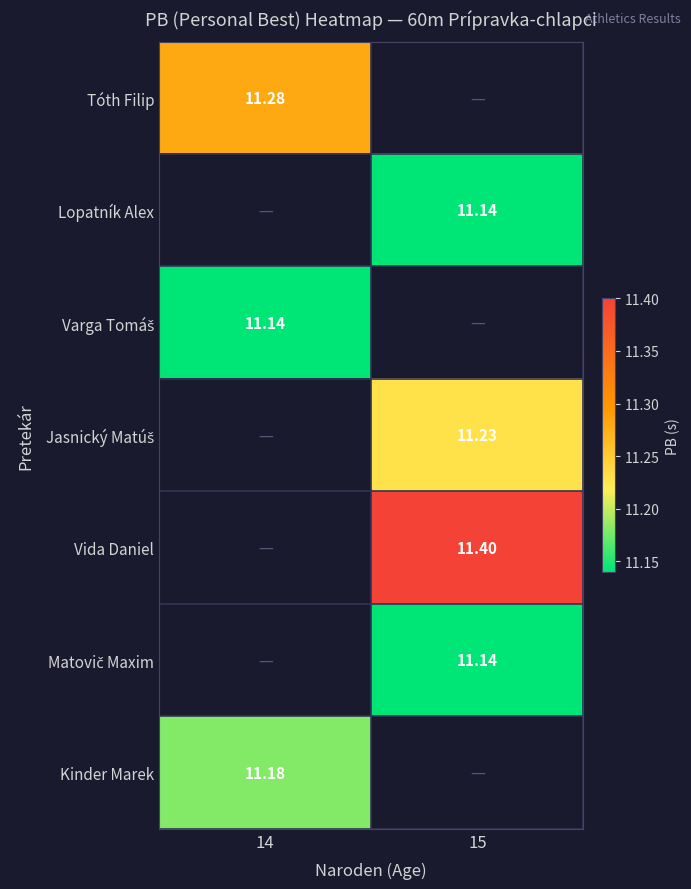

What is the minimum value shown in the chart?

11.1